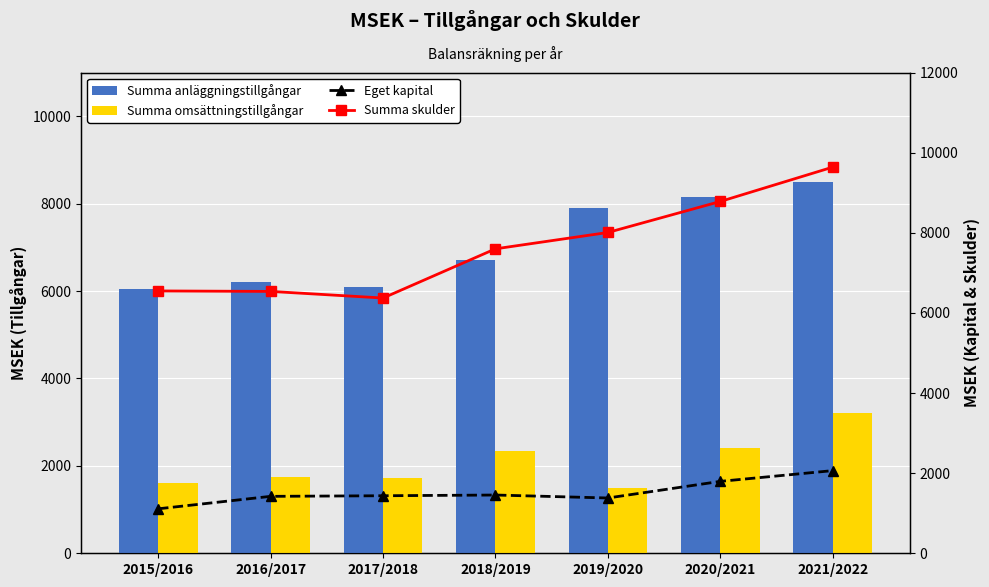

Reading right to left, what are all the values shown in this chart?

Summa anläggningstillgångar: 8491	8162	7904	6712	6081	6201	6058
Summa omsättningstillgångar: 3210	2414	1483	2341	1726	1756	1600
Eget kapital: 2063	1795	1380	1454	1436	1421	1110
Summa skulder: 9638	8781	8007	7599	6371	6536	6548